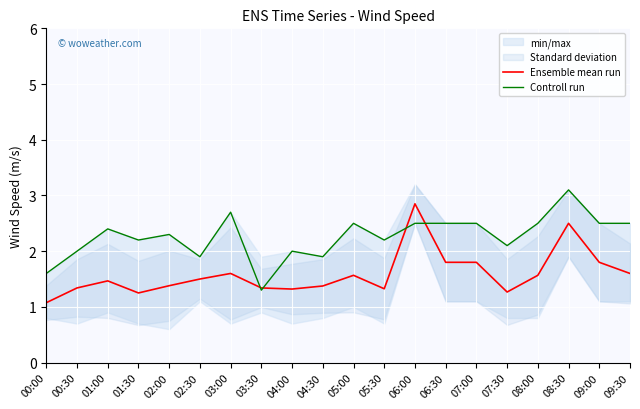

Reading left to right, extract all data points from this chart.

Ensemble mean run: 00:00=1.1	00:30=1.3	01:00=1.5	01:30=1.2	02:00=1.4	02:30=1.5	03:00=1.6	03:30=1.3	04:00=1.3	04:30=1.4	05:00=1.6	05:30=1.3	06:00=2.9	06:30=1.8	07:00=1.8	07:30=1.3	08:00=1.6	08:30=2.5	09:00=1.8	09:30=1.6
Controll run: 00:00=1.6	00:30=2.0	01:00=2.4	01:30=2.2	02:00=2.3	02:30=1.9	03:00=2.7	03:30=1.3	04:00=2.0	04:30=1.9	05:00=2.5	05:30=2.2	06:00=2.5	06:30=2.5	07:00=2.5	07:30=2.1	08:00=2.5	08:30=3.1	09:00=2.5	09:30=2.5